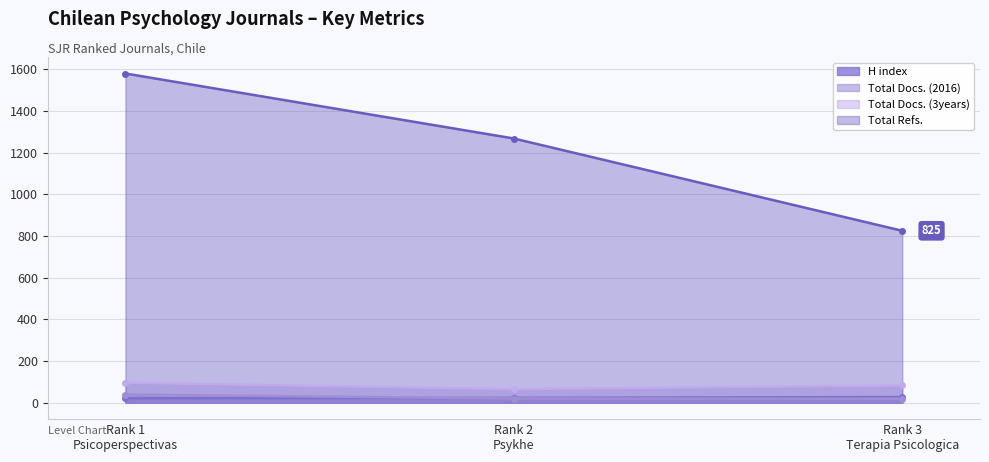

Which has a higher value, Rank 3
Terapia Psicologica or Rank 2
Psykhe?

Rank 3
Terapia Psicologica